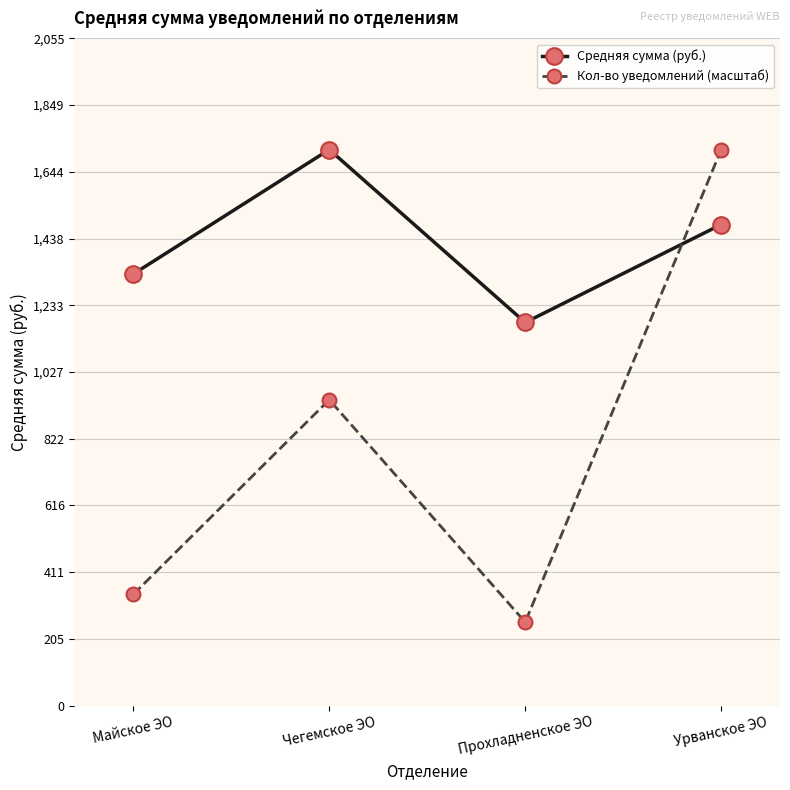

What is the label of the 3rd point from the right?

Чегемское ЭО